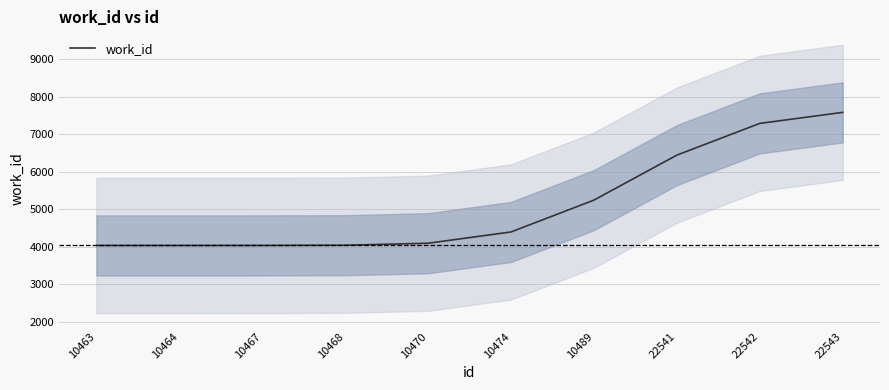

What is the maximum value shown in the chart?

7580.9